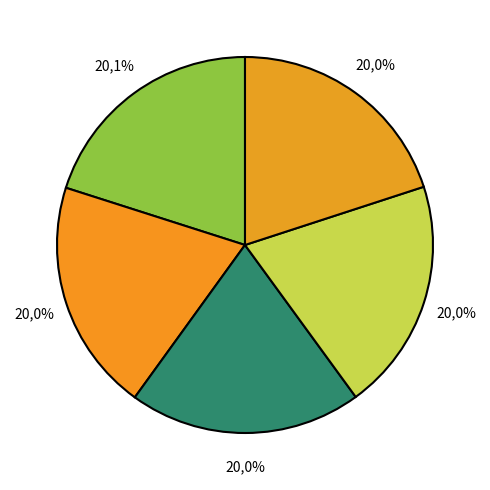

Is the sum of misc and Konferenzveröffentlichung greater than half?

No